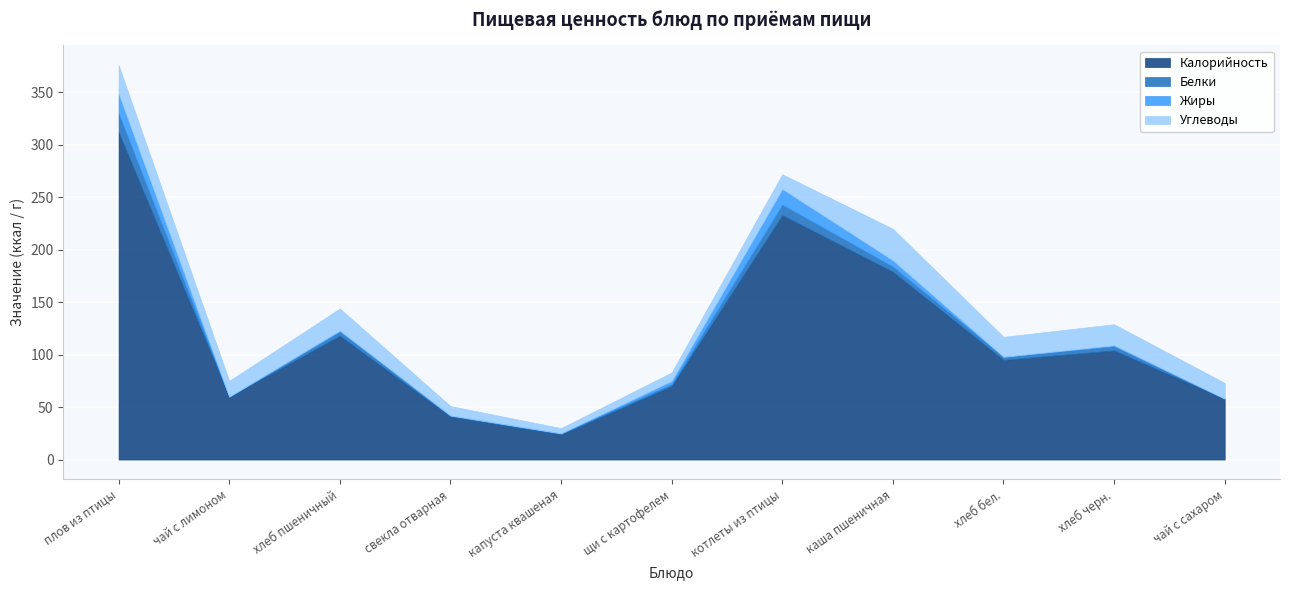

What is the label of the 11th point from the left?

чай с сахаром